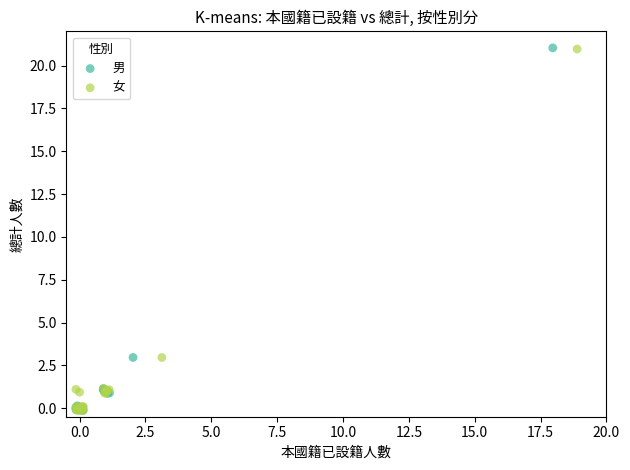

Which series has the largest Y range (max minus min)?

男